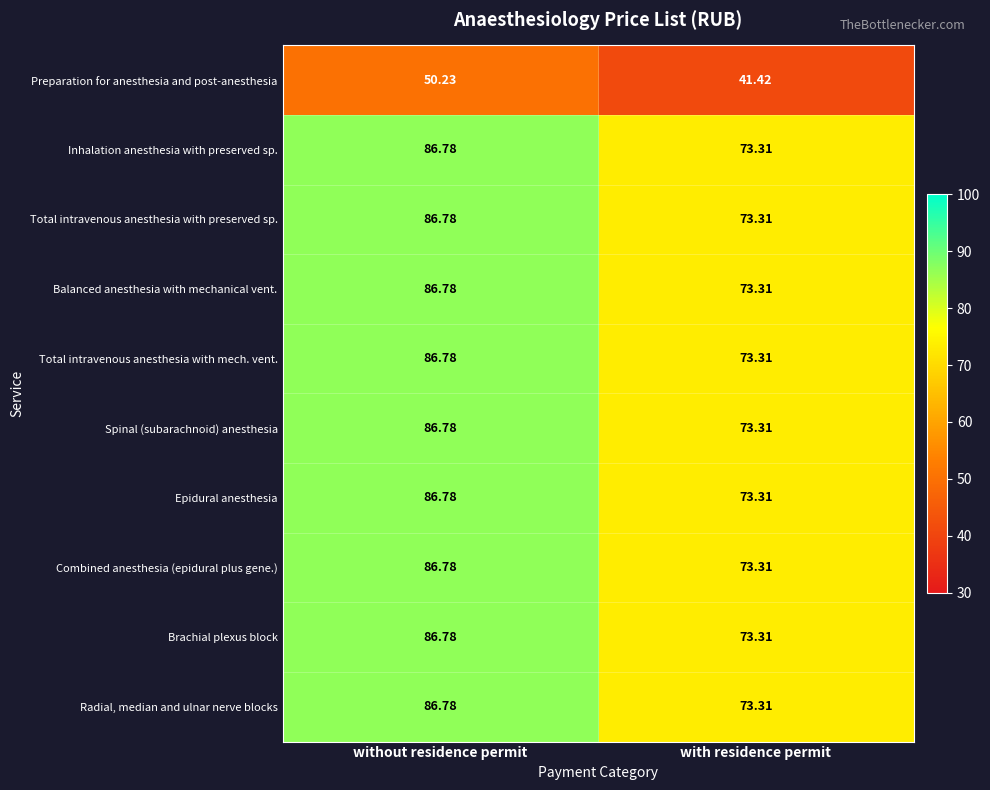

Which category has the lowest value in the Total intravenous anesthesia with preserved sp. series?

with residence permit